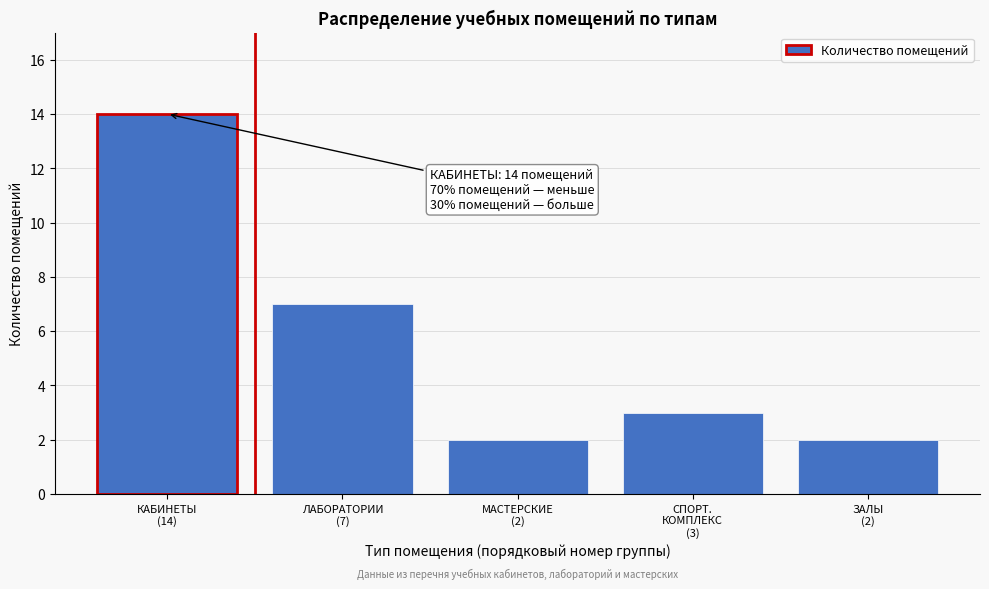

Reading left to right, transcribe all the data shown in this chart.

14	7	2	3	2